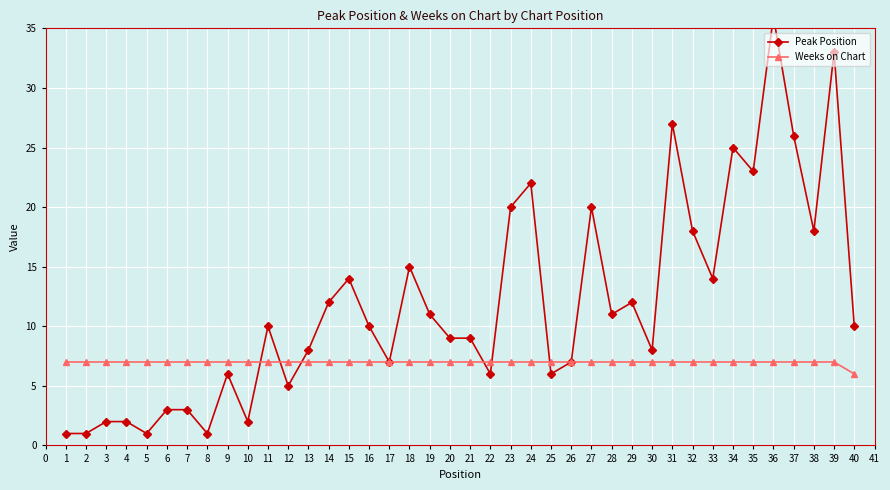

What are all the series names shown in the legend?

Peak Position, Weeks on Chart